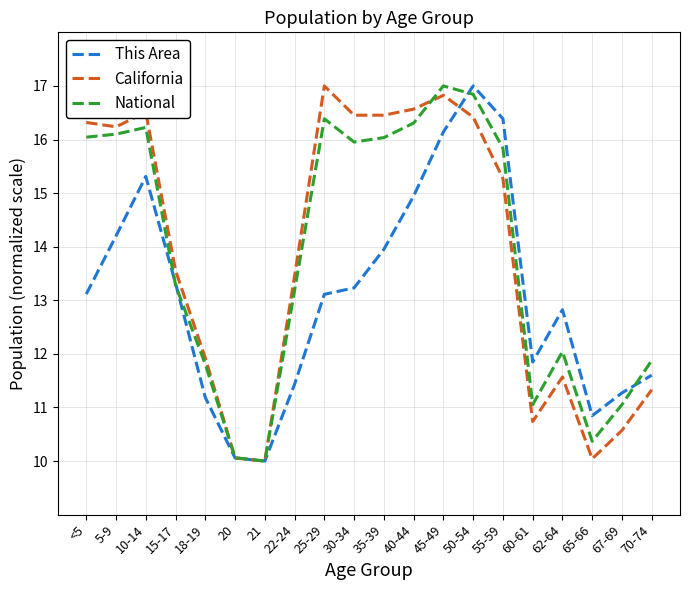

What is the minimum value for This Area?

10.0